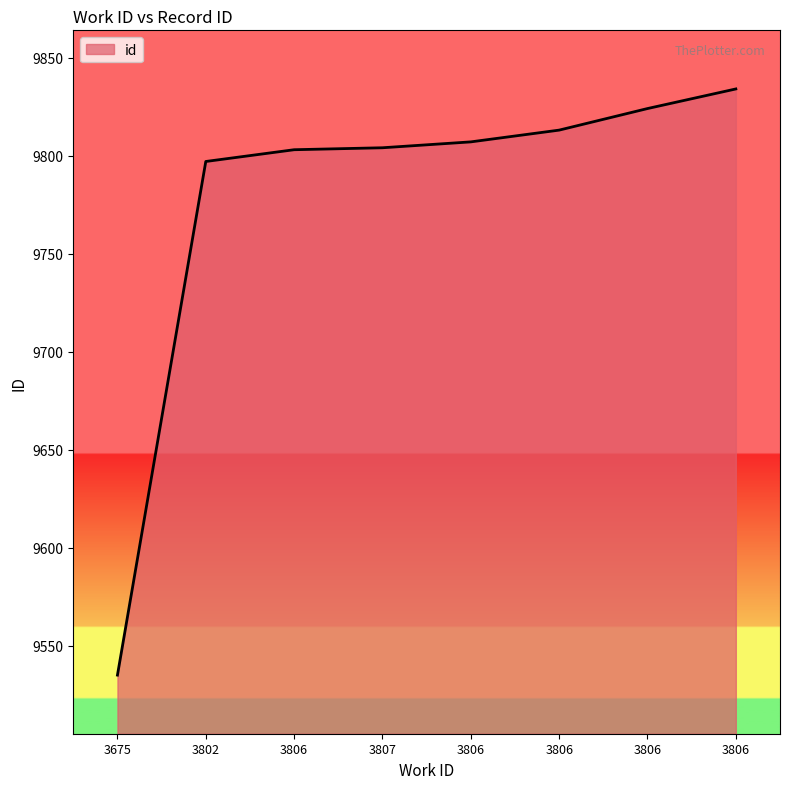

Between 3806 and 3806, which is larger?

3806